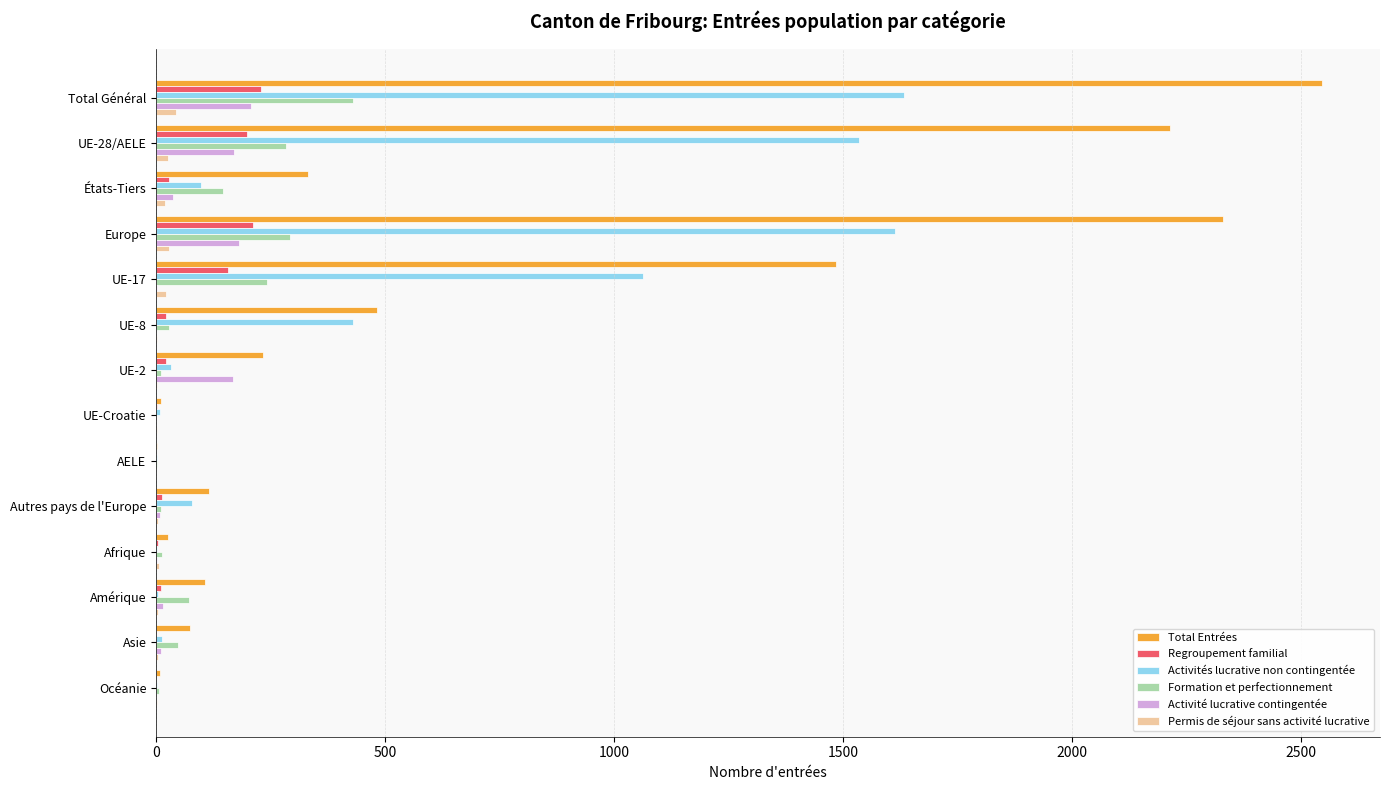

Is the value of Activité lucrative contingentée at UE-28/AELE greater than the value of Total Entrées at UE-8?

No